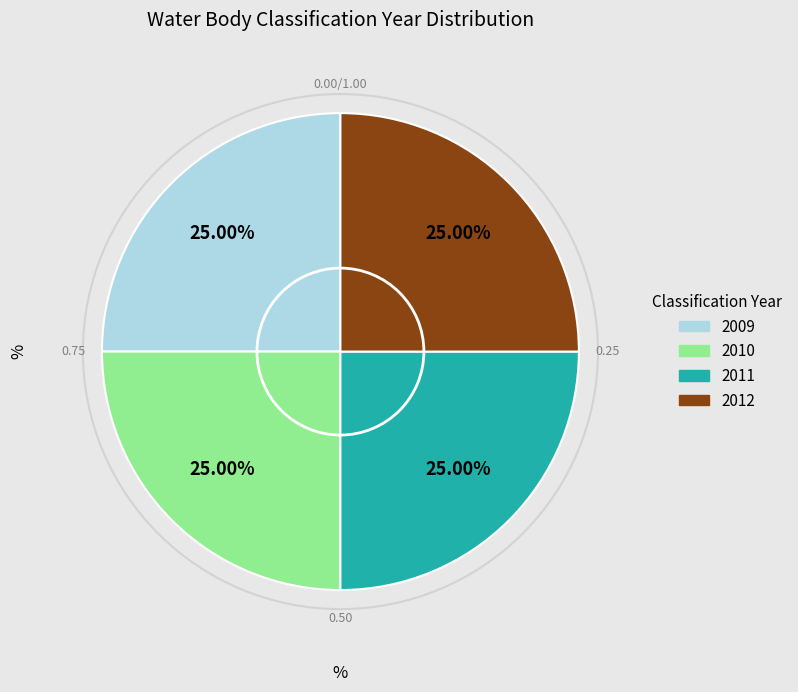

The 2012 slice represents 36% of the pie. True or false?

False